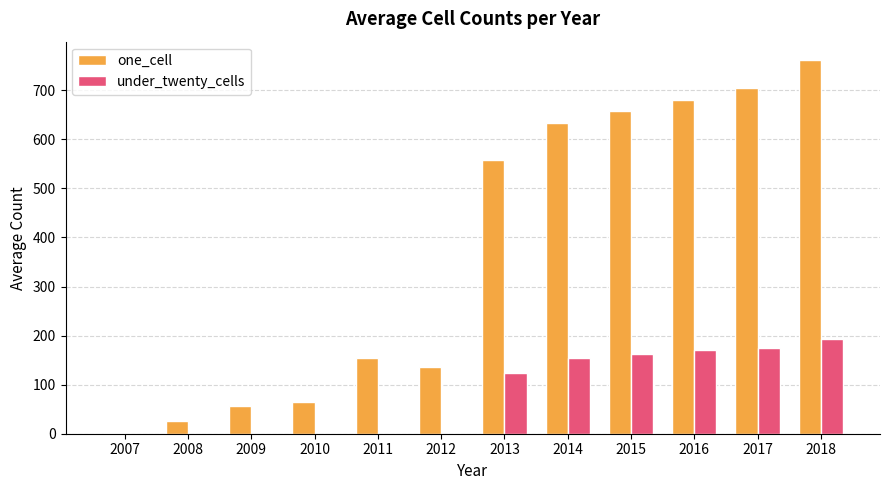

Where is one_cell nearest to the value 381?

2013